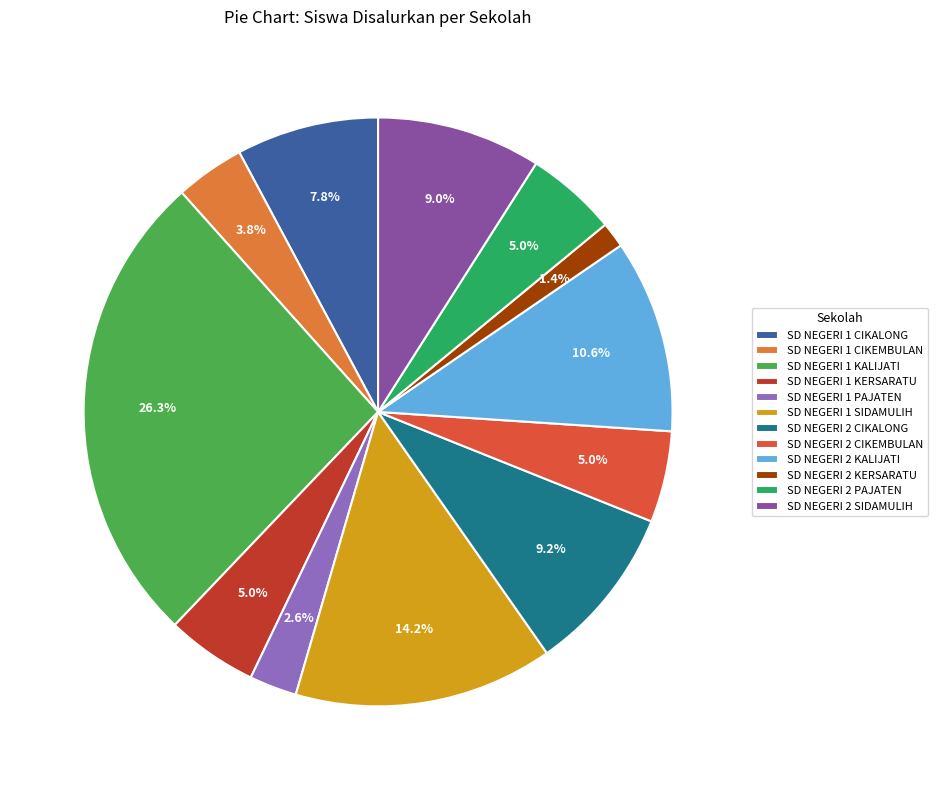

To the nearest percent, what percentage of the pie is SD NEGERI 2 CIKEMBULAN?

5%